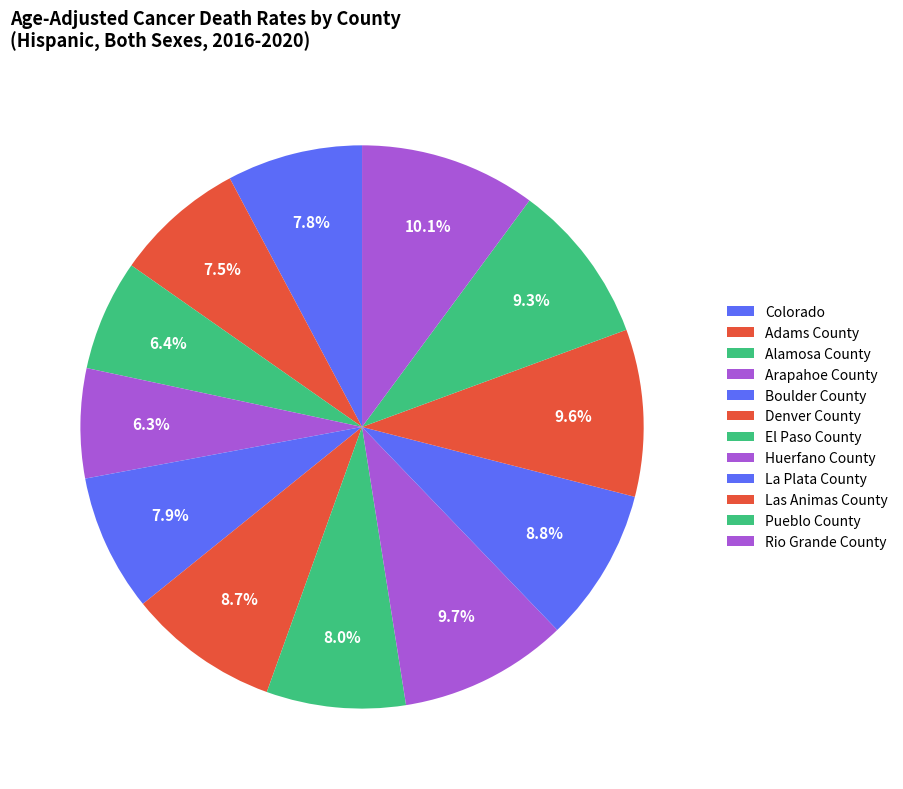

Does any single category account for the majority?

No